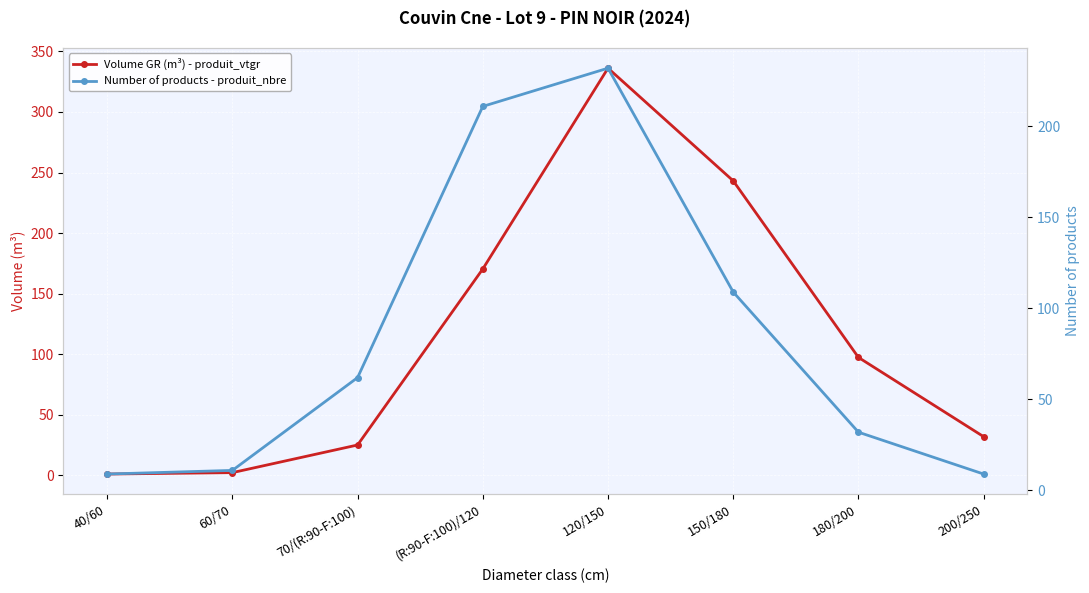

What position from the right is 70/(R:90-F:100)?

6